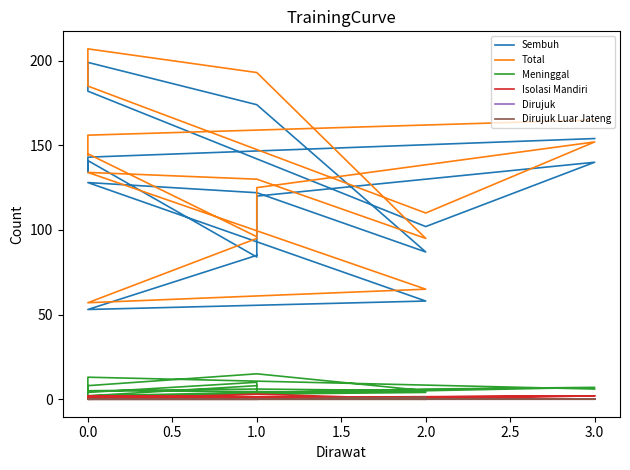

Count the Isolasi Mandiri values in the range 0 to 1.

13